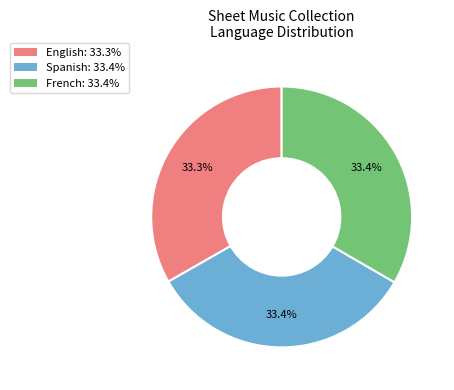

Is there any slice that represents more than half of the pie?

No